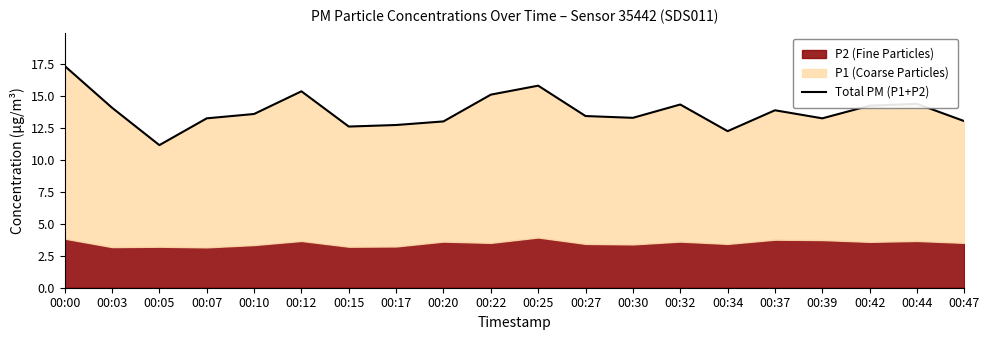

Does the chart display data point markers on the line(s)?

No